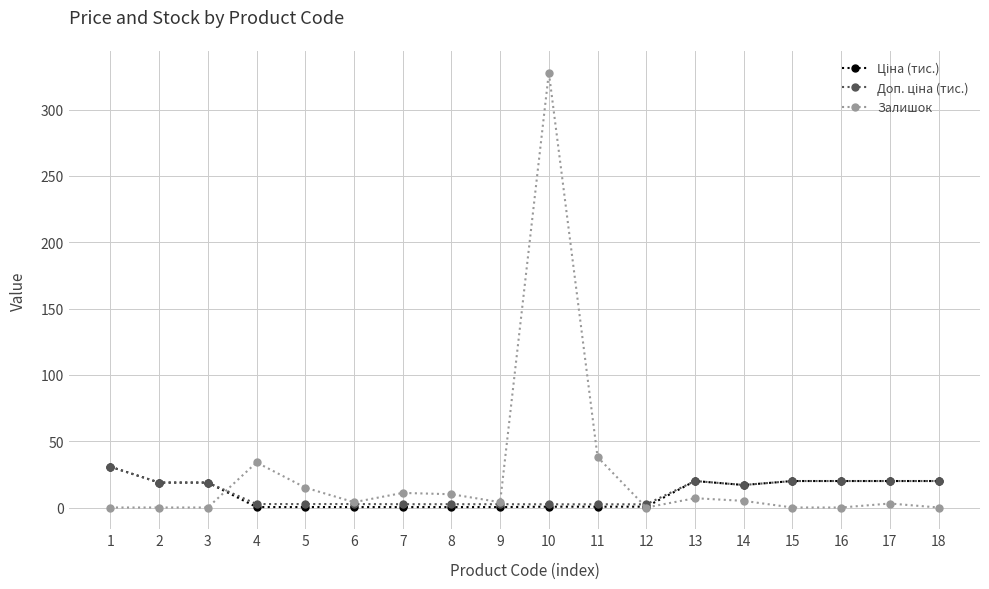

Does the chart have visible grid lines?

Yes